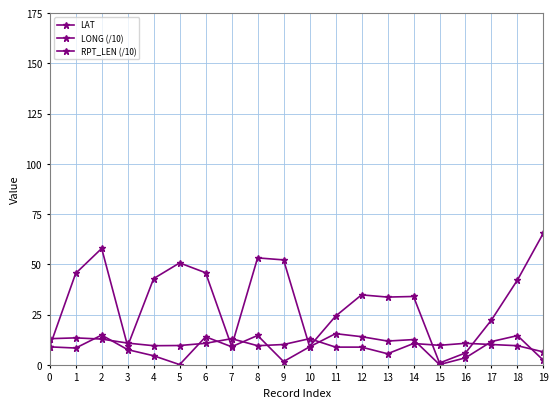

Rank the categories by LAT value from lowest to highest.

15, 16, 0, 10, 7, 3, 17, 11, 13, 14, 12, 18, 4, 1, 6, 5, 9, 8, 2, 19